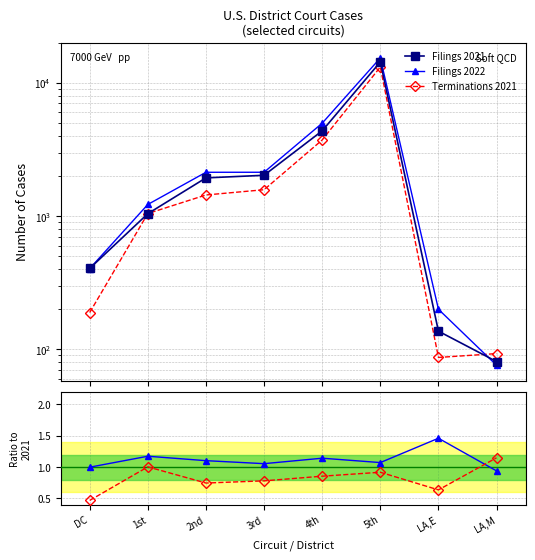

At which category is the sum across all series the highest?

5th